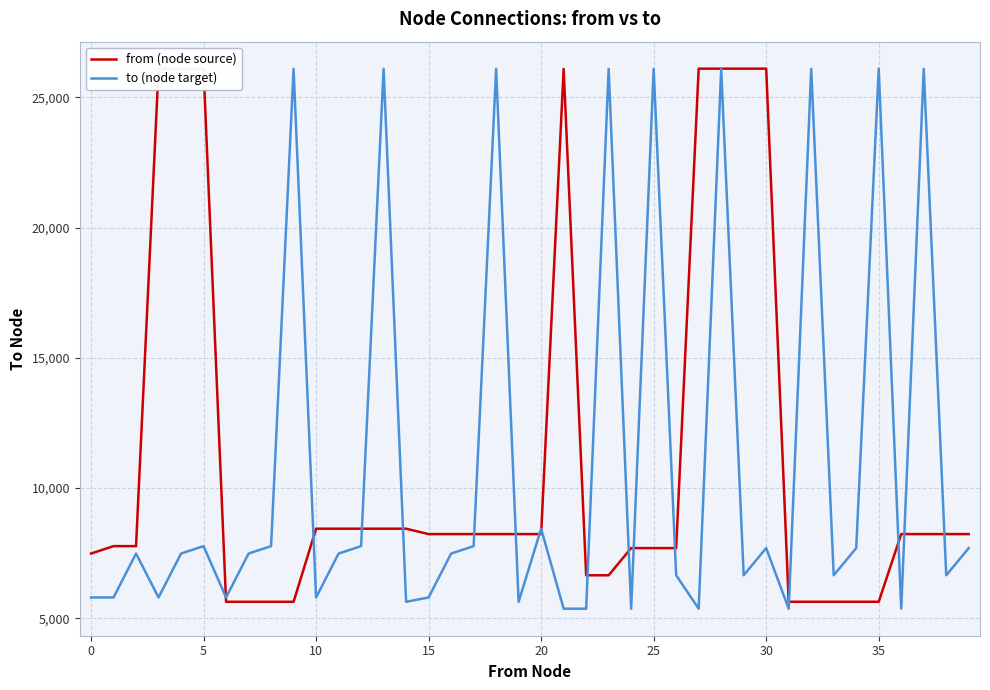

Which series has the widest spread of values?

to (node target)